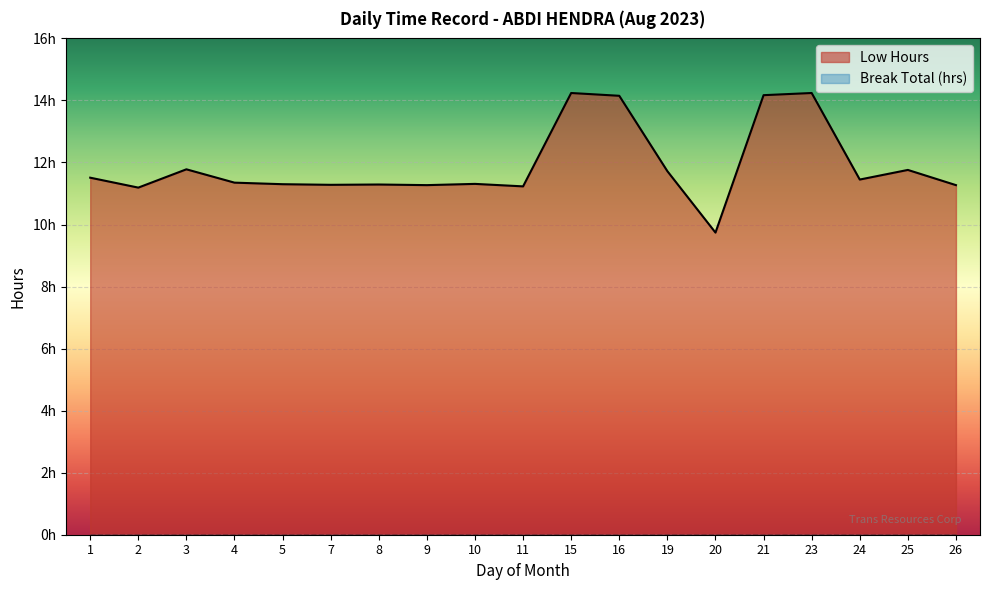

List the labels in order of value, smallest first.

20, 2, 11, 9, 26, 7, 8, 5, 10, 4, 24, 1, 19, 25, 3, 16, 21, 15, 23